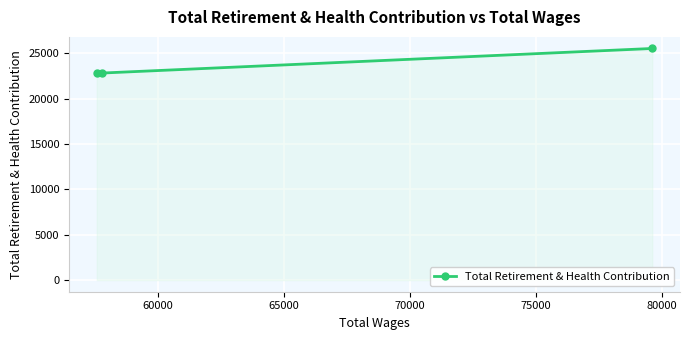

What is the greatest value displayed?

25537